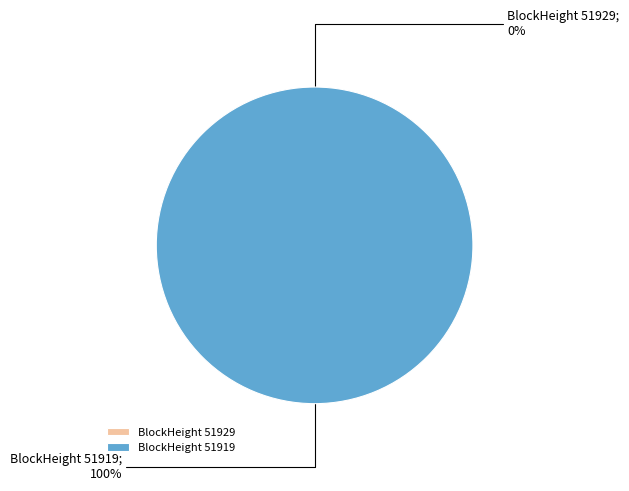

What percentage is NOT represented by 51929?

100.0%